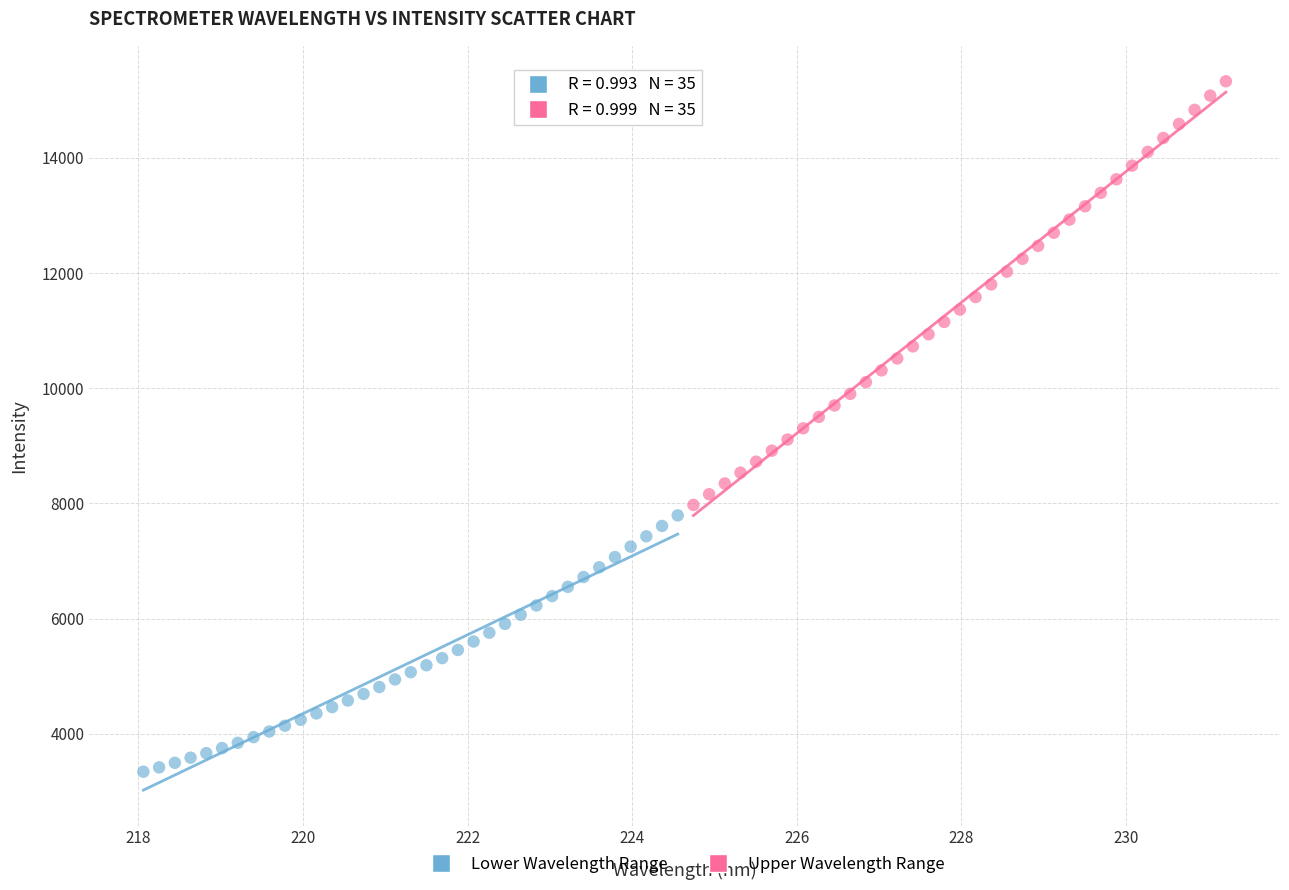

Which series has the largest Y range (max minus min)?

Upper Wavelength Range